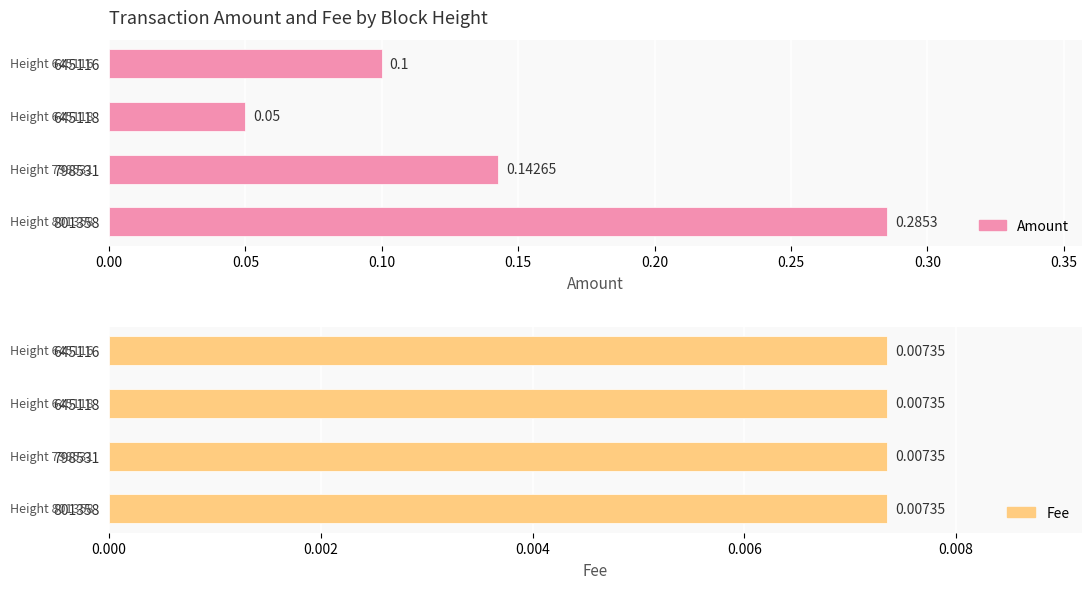

Is it true that Amount equals 0.1 at 798531?

False